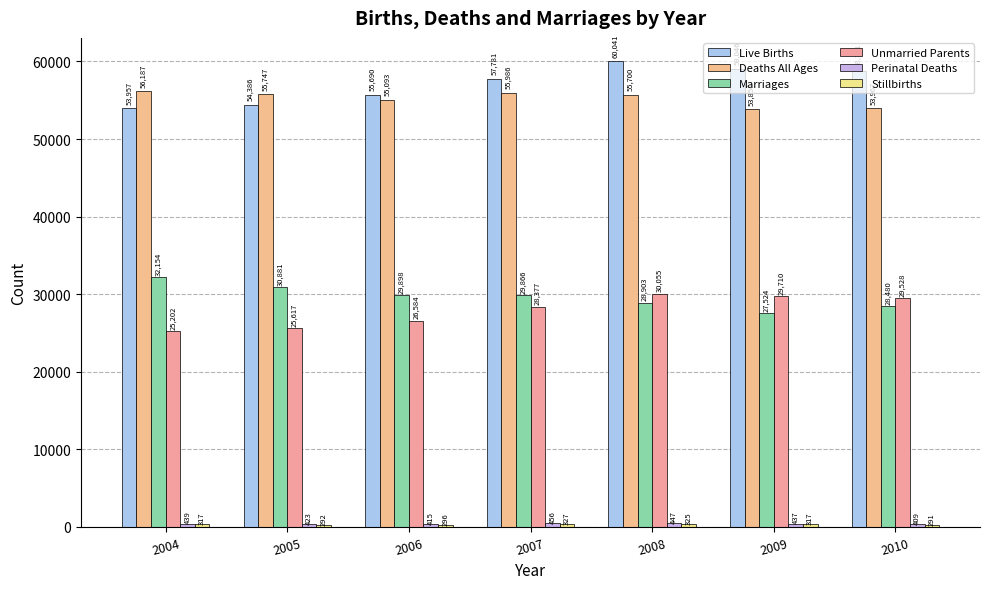

At which category is the sum across all series the highest?

2008